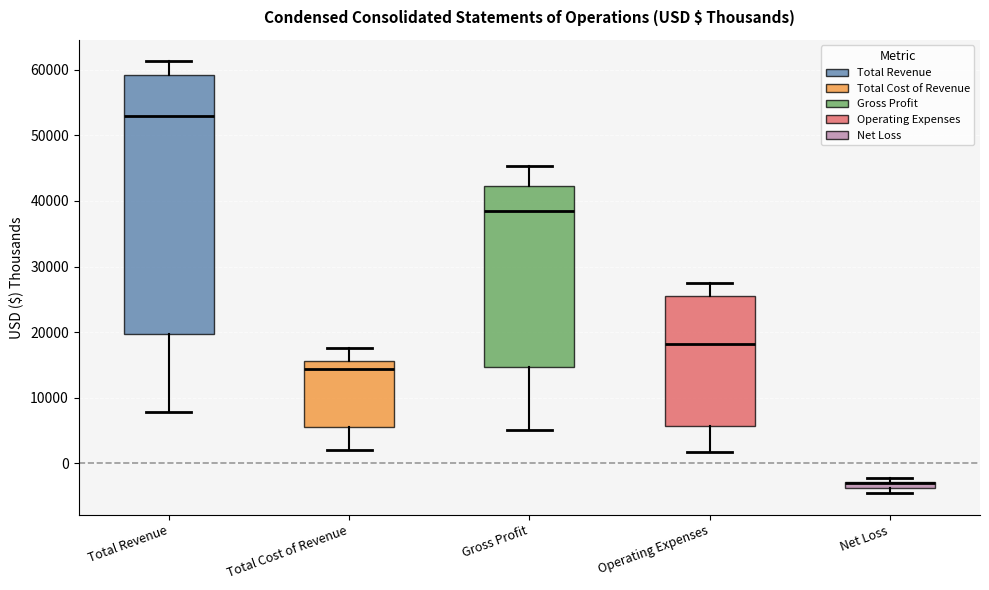

Where does the lower whisker of the box for Total Cost of Revenue end on the y-axis? The values are not printed on the chart, so give them approximately, as read against the axis.

2000